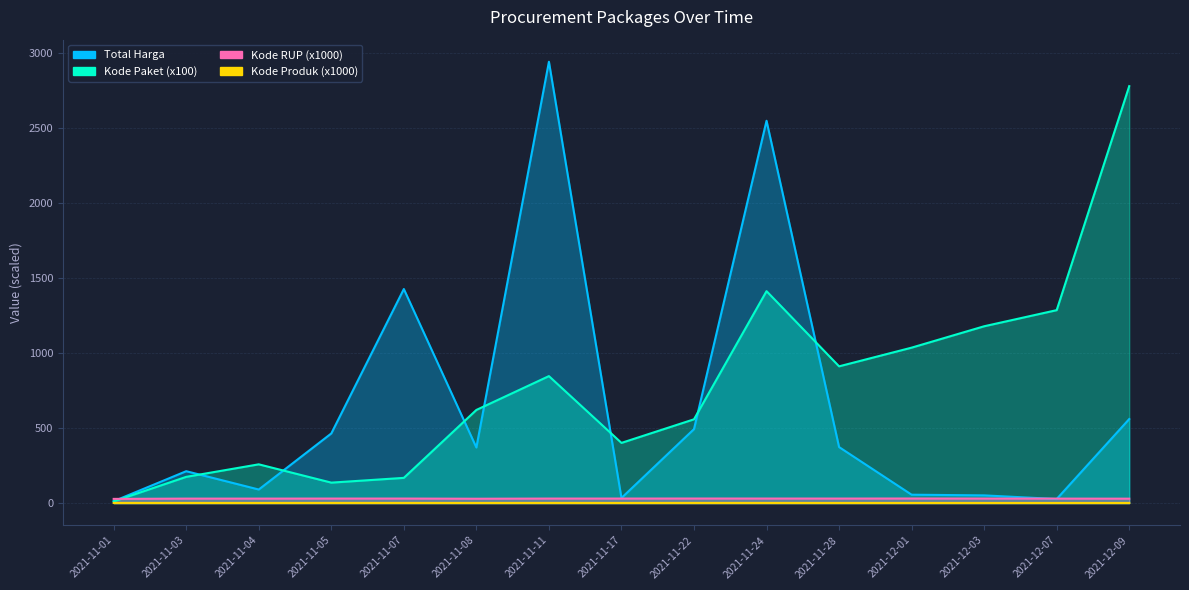

In Kode Produk (x1000), how many points are lower than both neighbors (excluding endpoints)?

5